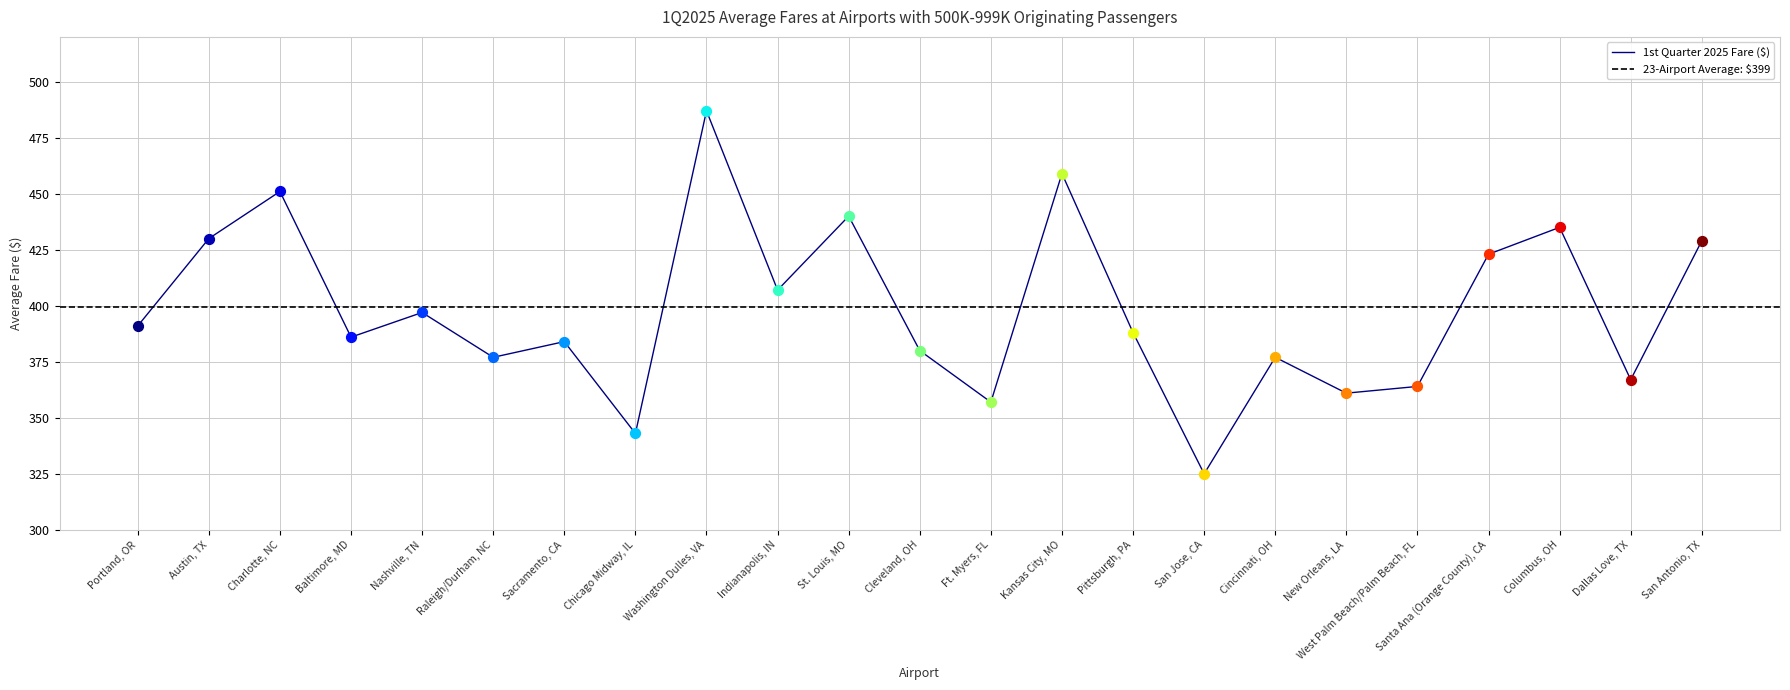

What is the change in value from Chicago Midway, IL to Columbus, OH?

+92